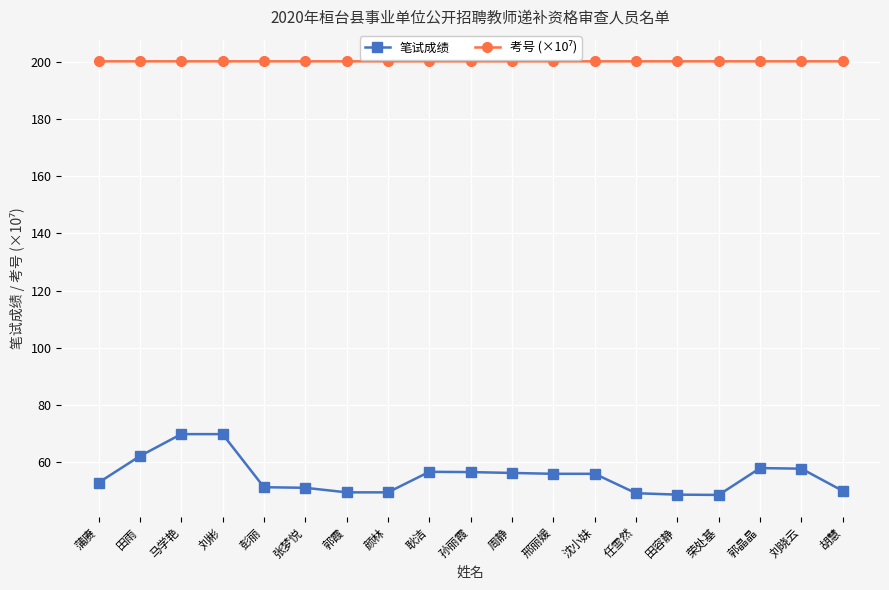

What is the label of the 14th point from the left?

任雪然